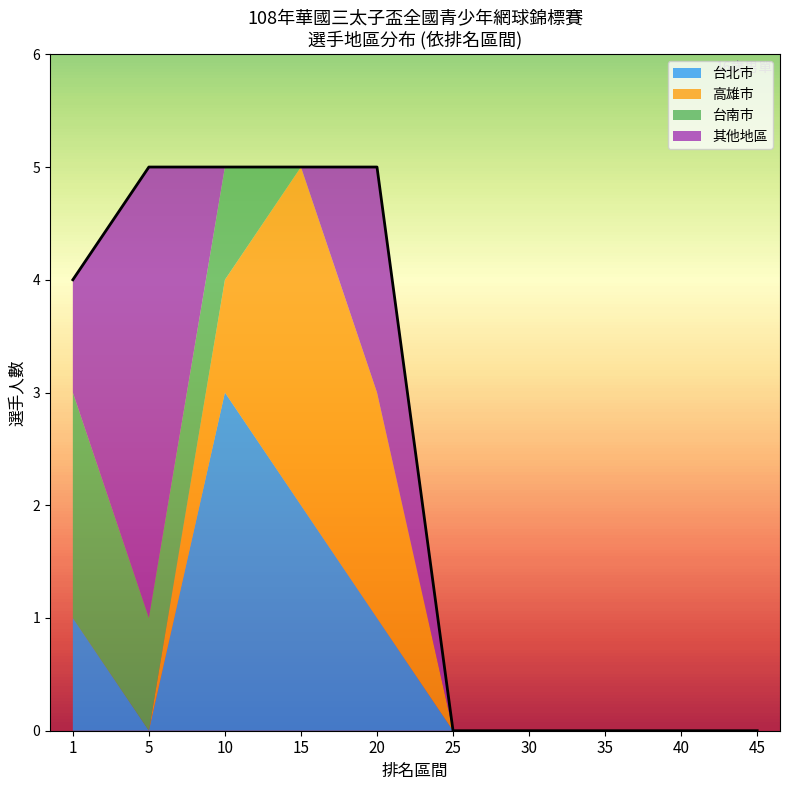

The 台北市 series shows 1 at 1. True or false?

True